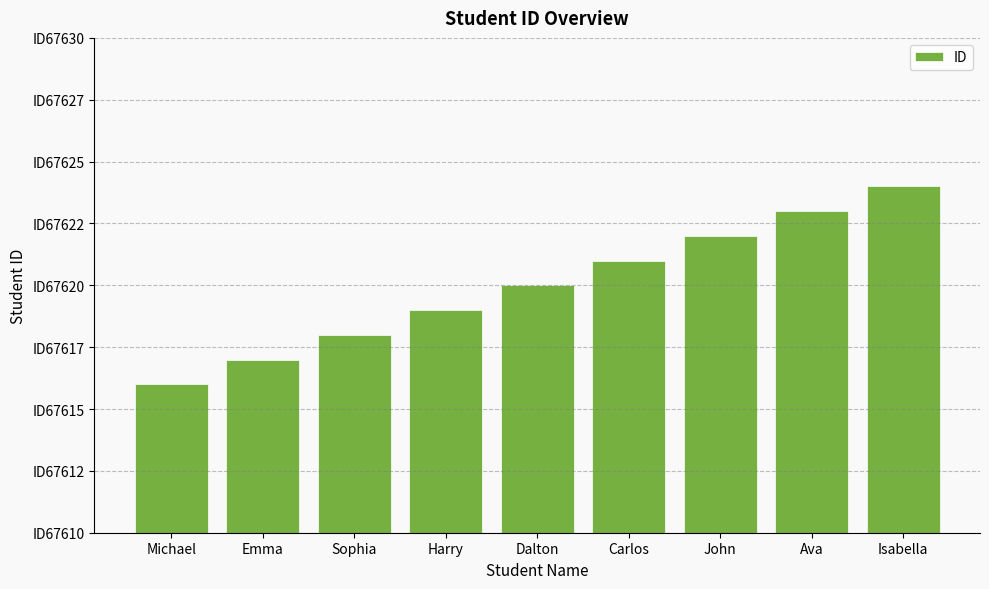

Does the chart contain stacked bars?

No